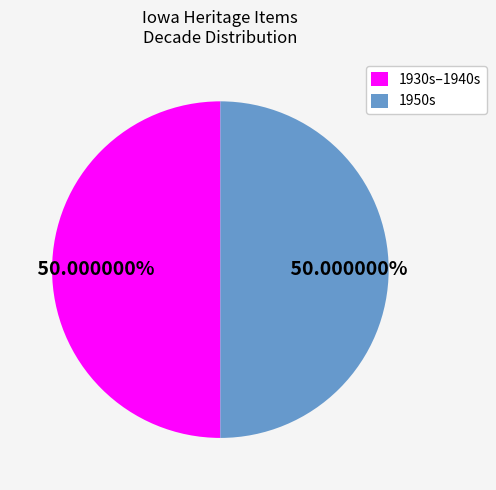

How many segments does this pie chart have?

2